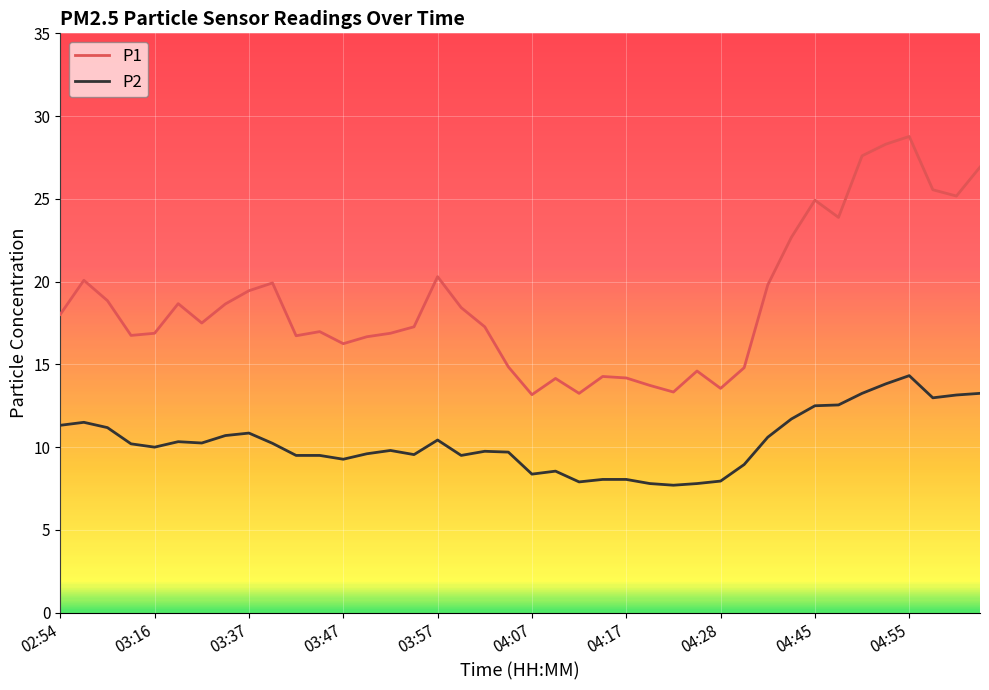

What is the difference between the maximum and minimum values in the P2 series?

6.6